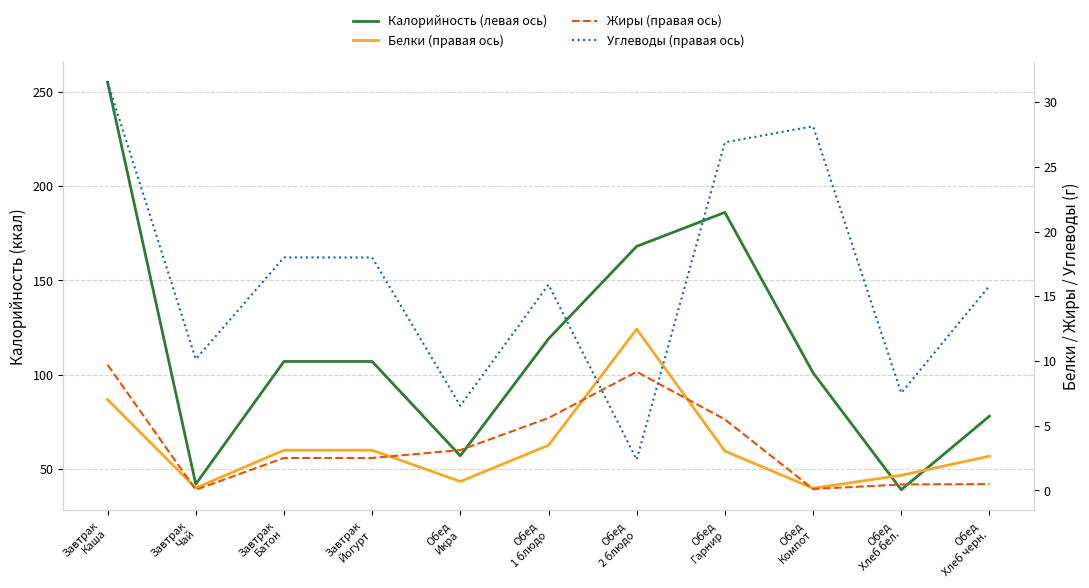

True or false: Калорийность (левая ось) has a value of 101.0 at Обед
Компот.

True